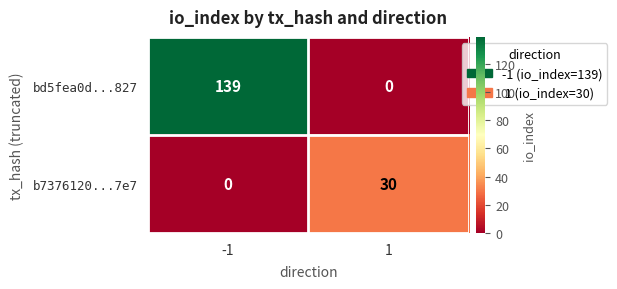

True or false: b7376120...7e7 has a value of 30 at 1.

True